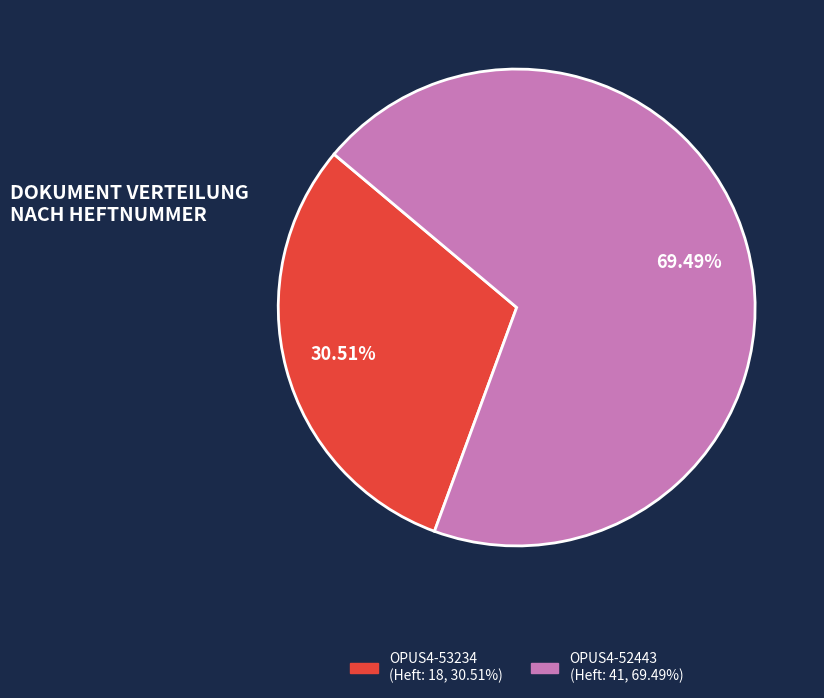

To the nearest percent, what portion does OPUS4-52443 represent?

69%